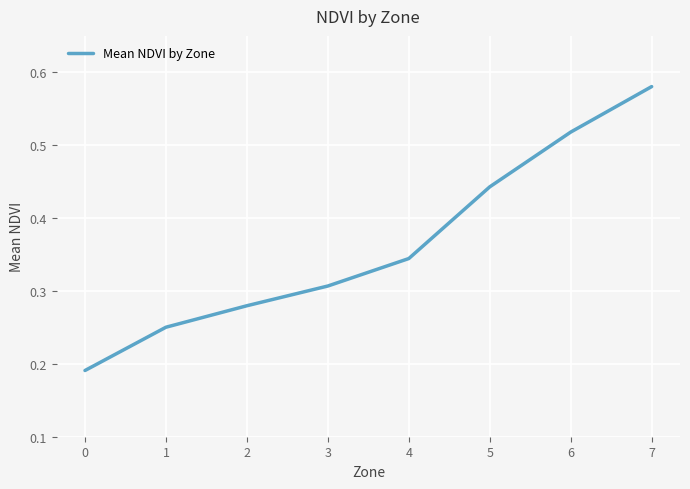

What is the change in value from 0 to 7?

+0.4